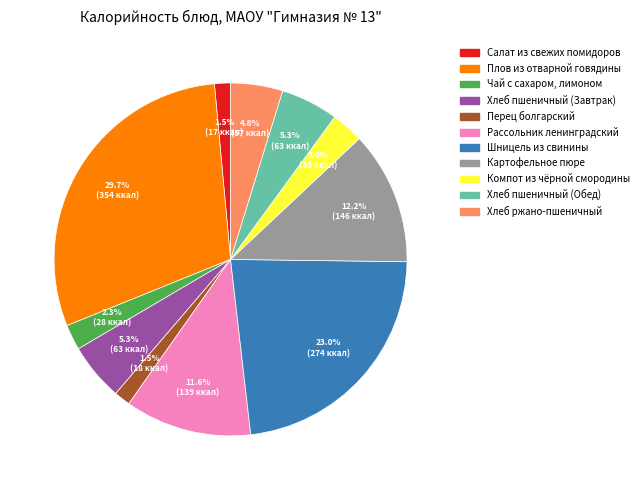

Does Компот из чёрной смородины represent more than half of the total?

No